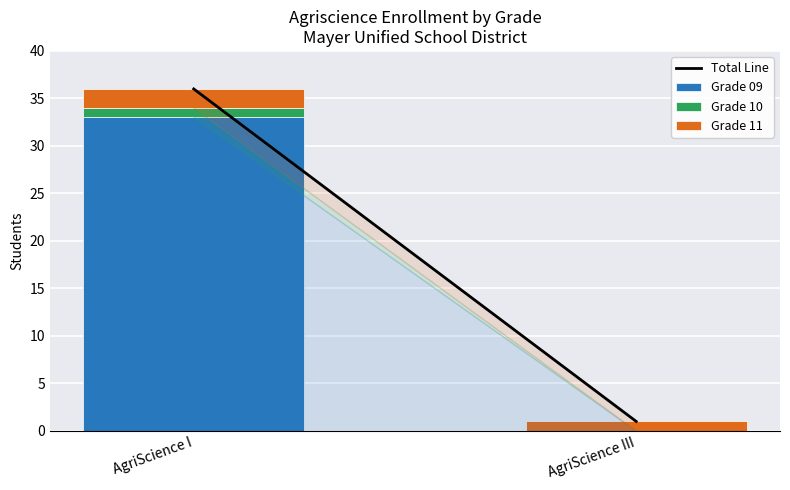

How many categories are shown in the chart?

2